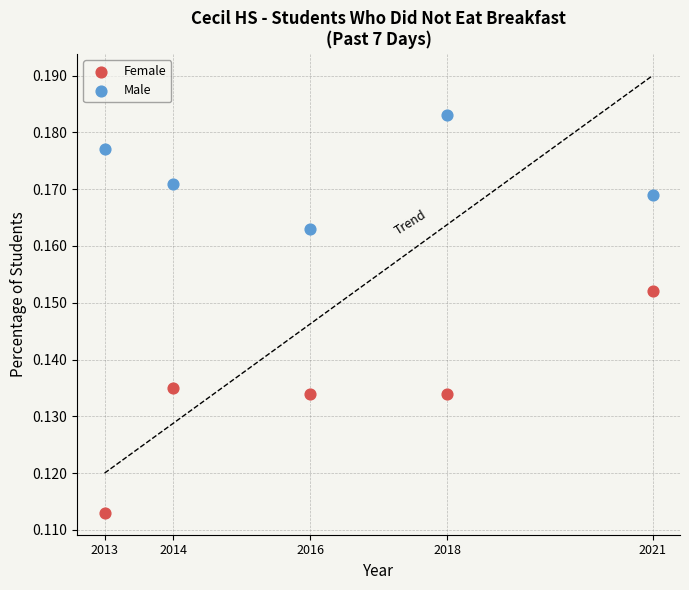

Across all data points, what is the range of X values (max minus min)?

8.0